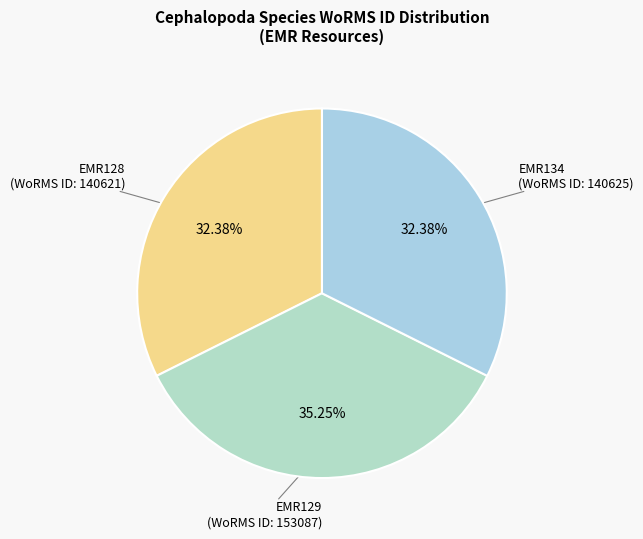

How many segments does this pie chart have?

3